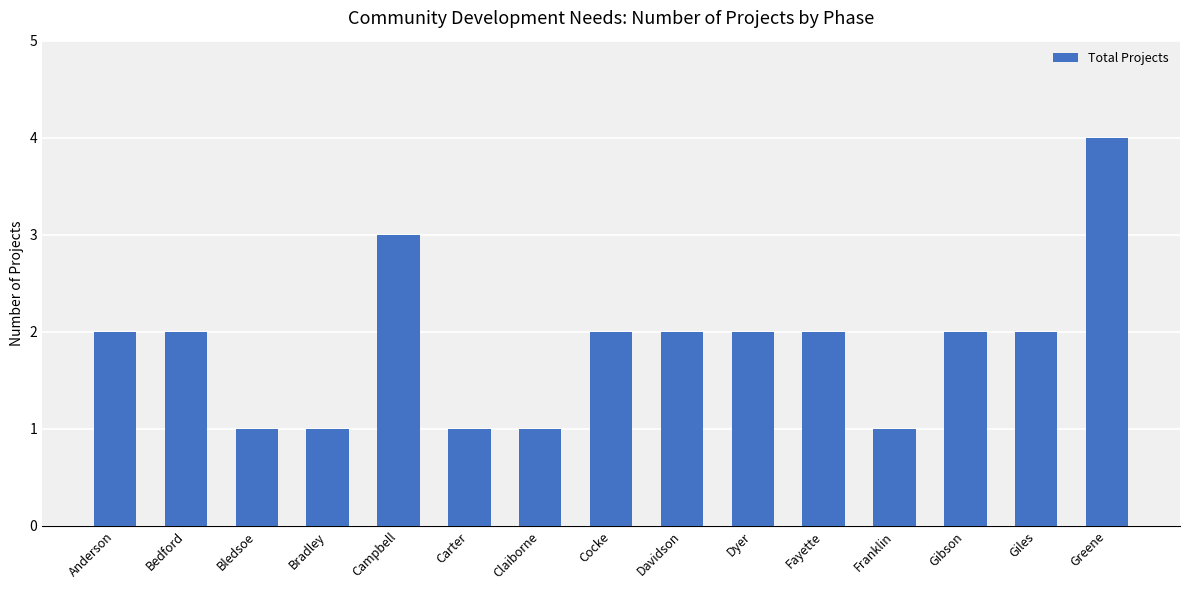

The value at Bledsoe is 1. True or false?

True